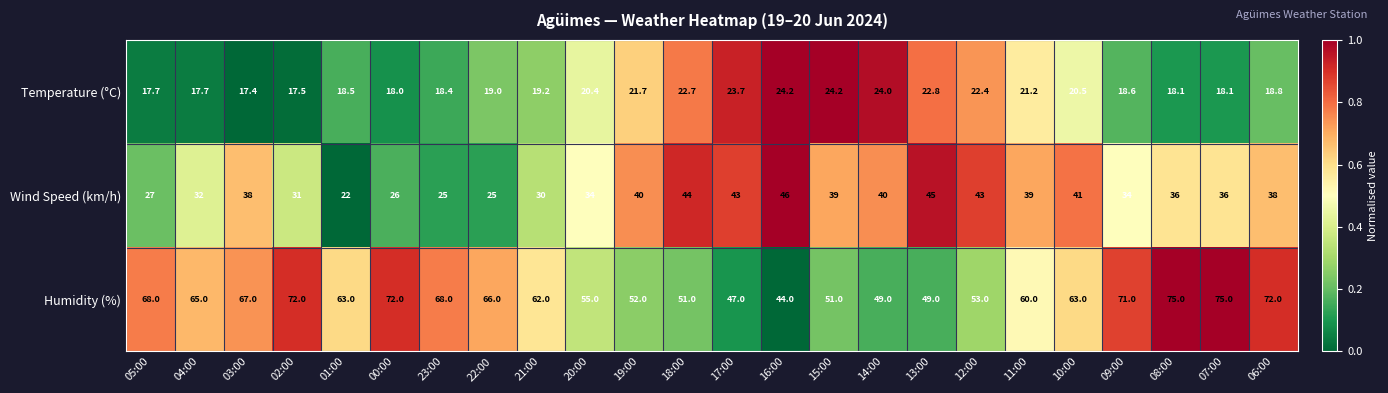

List the series in order of their overall mean, highest first.

Humidity (%), Wind Speed (km/h), Temperature (°C)